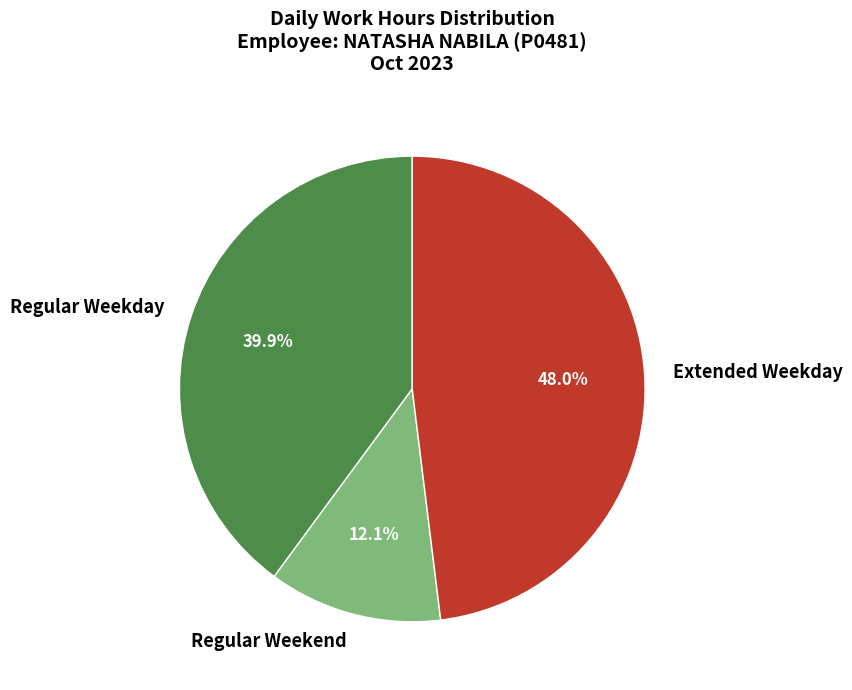

To the nearest percent, what is the difference between the largest and smallest slice percentages?

36%